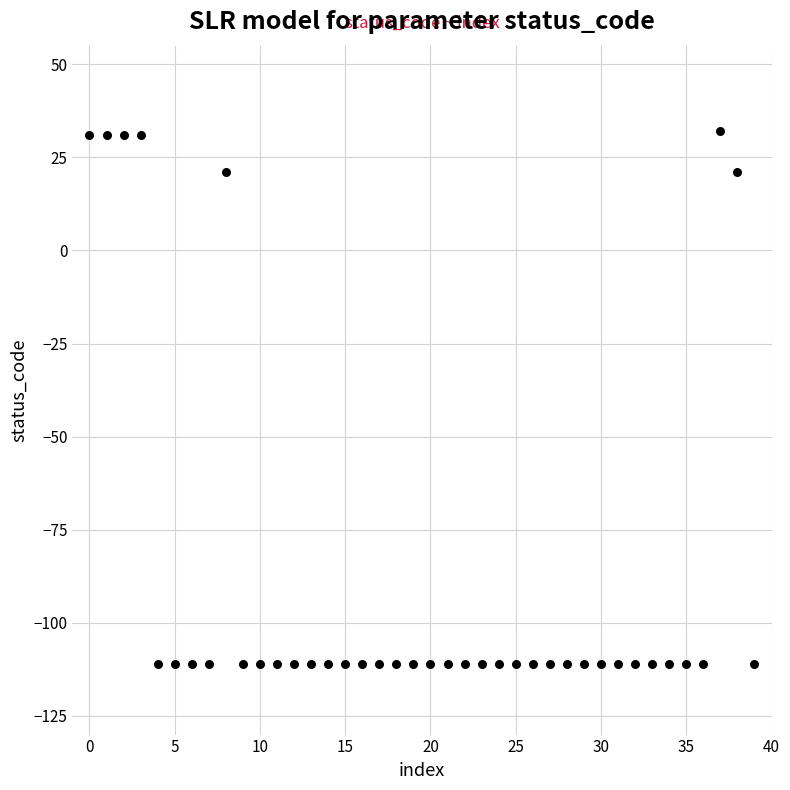

What is the range of Y values (max minus min)?

143